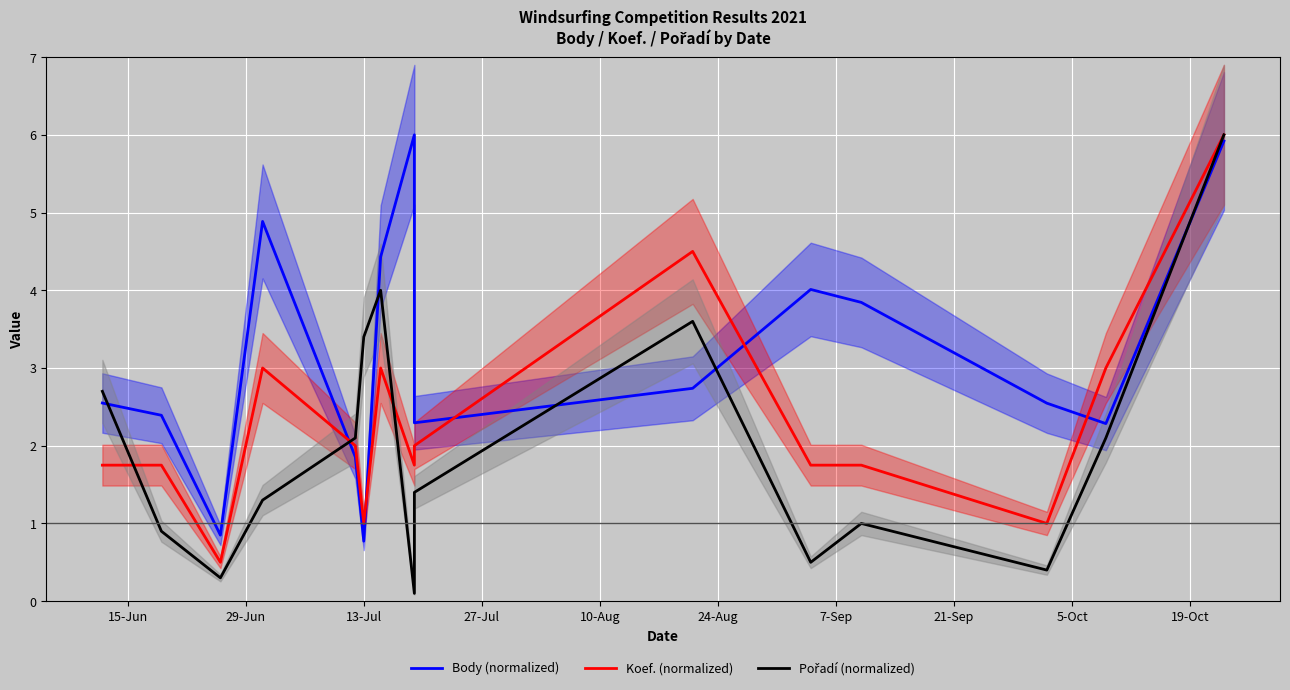

At how many categories does at least one series exceed 0?

15